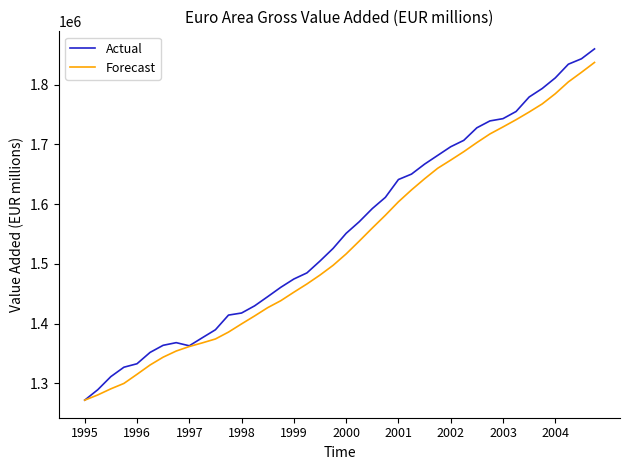

What is the minimum value for Forecast?

1272048.4